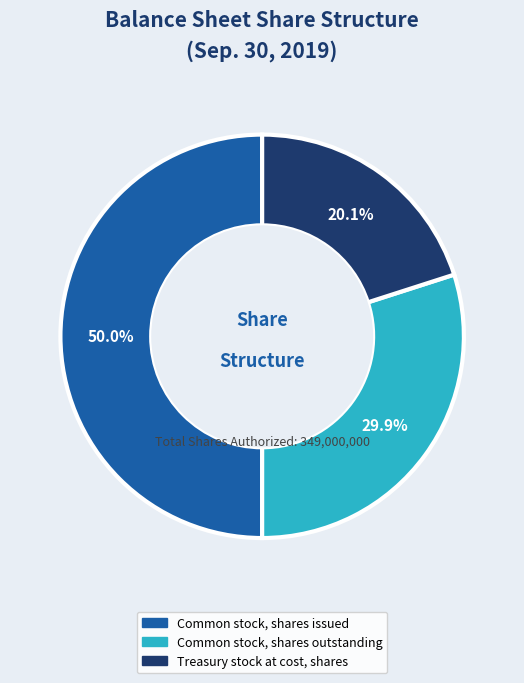

How much of the chart is everything except Treasury stock at cost, shares?

79.9%